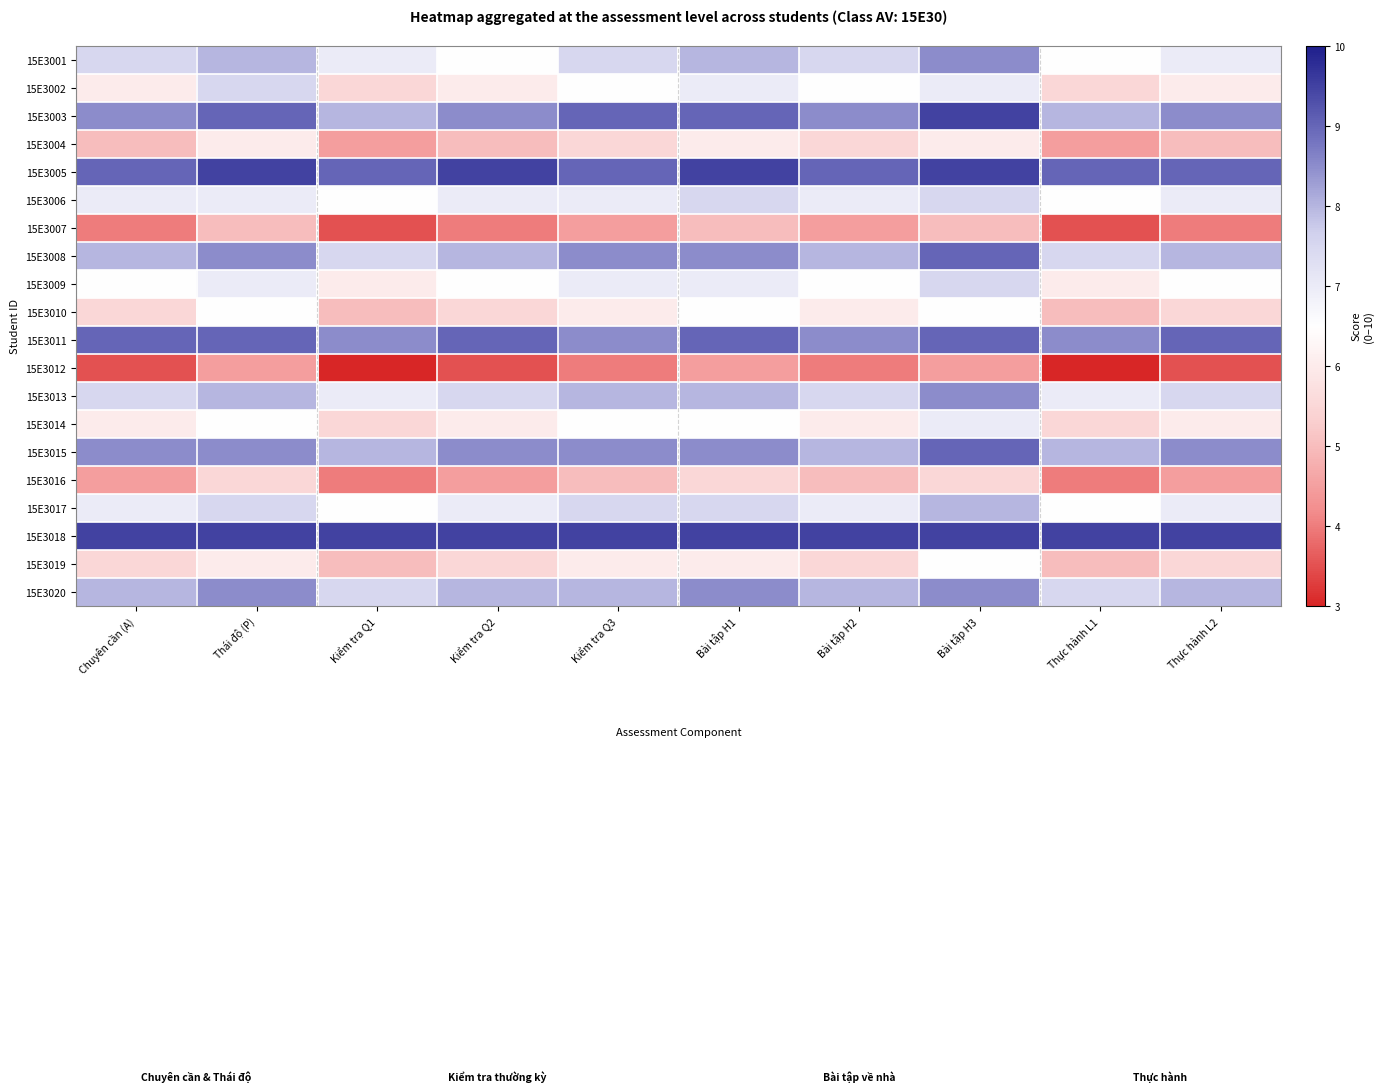

At which category is the sum across all series the highest?

Bài tập H3